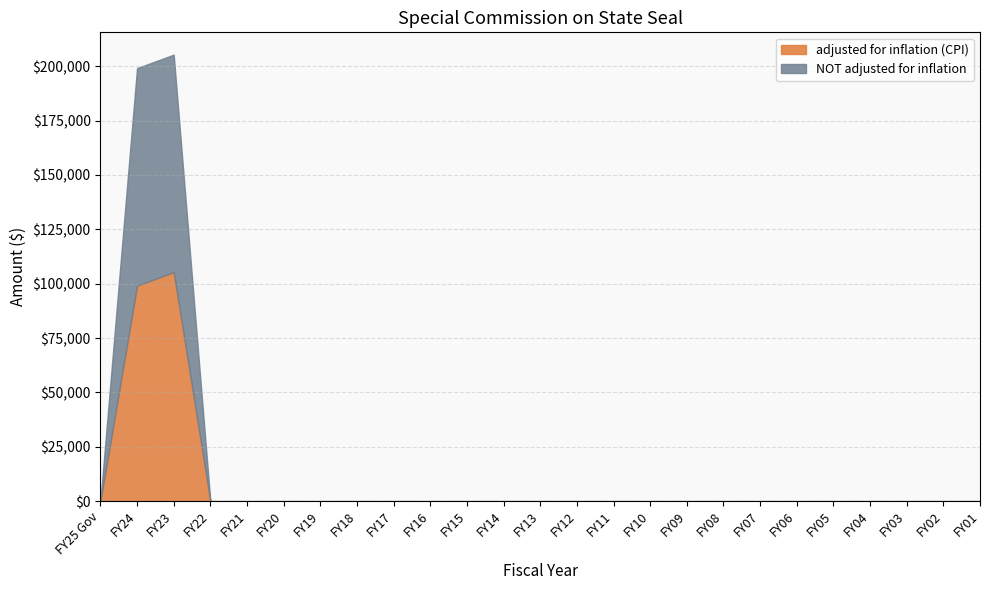

What is the difference between the maximum and minimum values in the adjusted for inflation (CPI) series?

105319